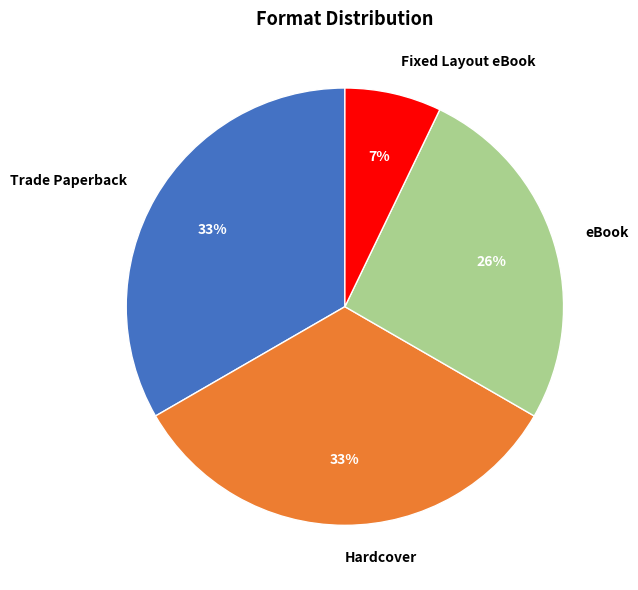

Does eBook account for over 50% of the chart?

No